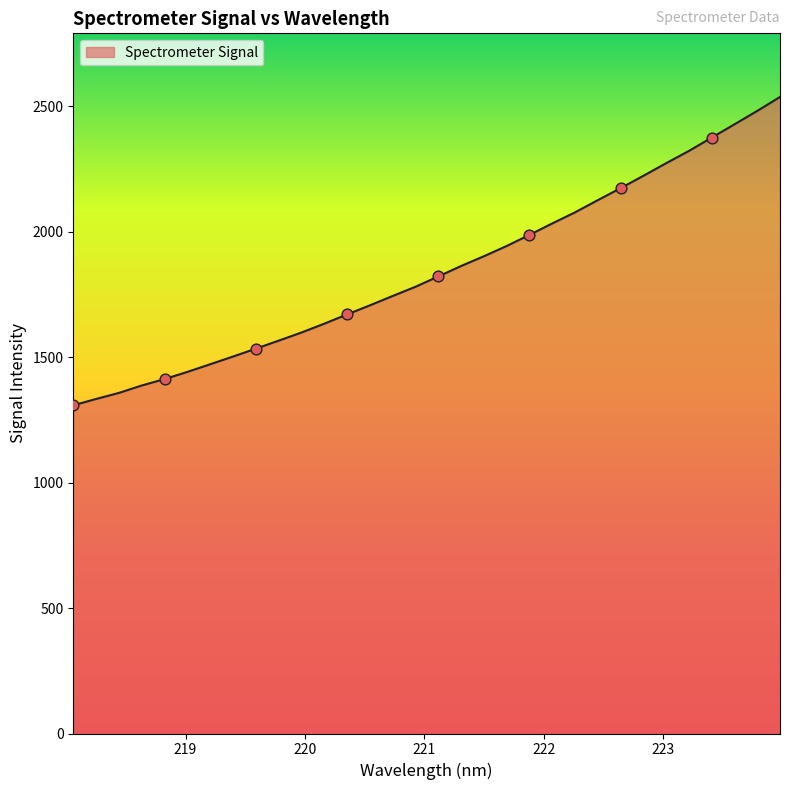

What is the smallest value displayed?

1307.7